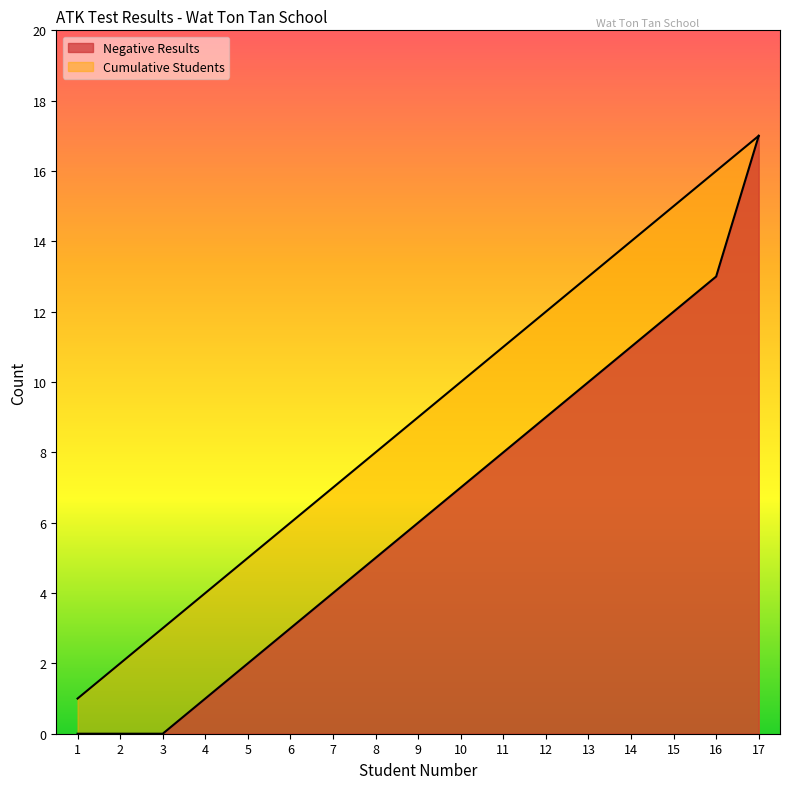

What is the average value of the Cumulative Students series?

9